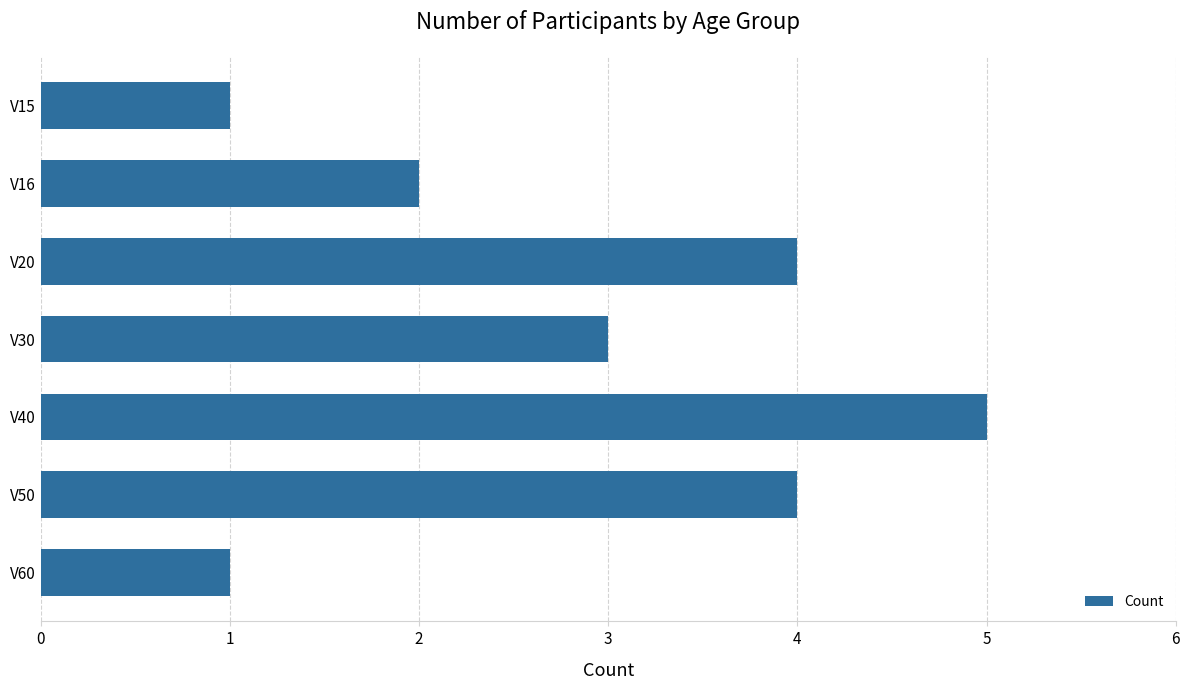

What is the average value?

3